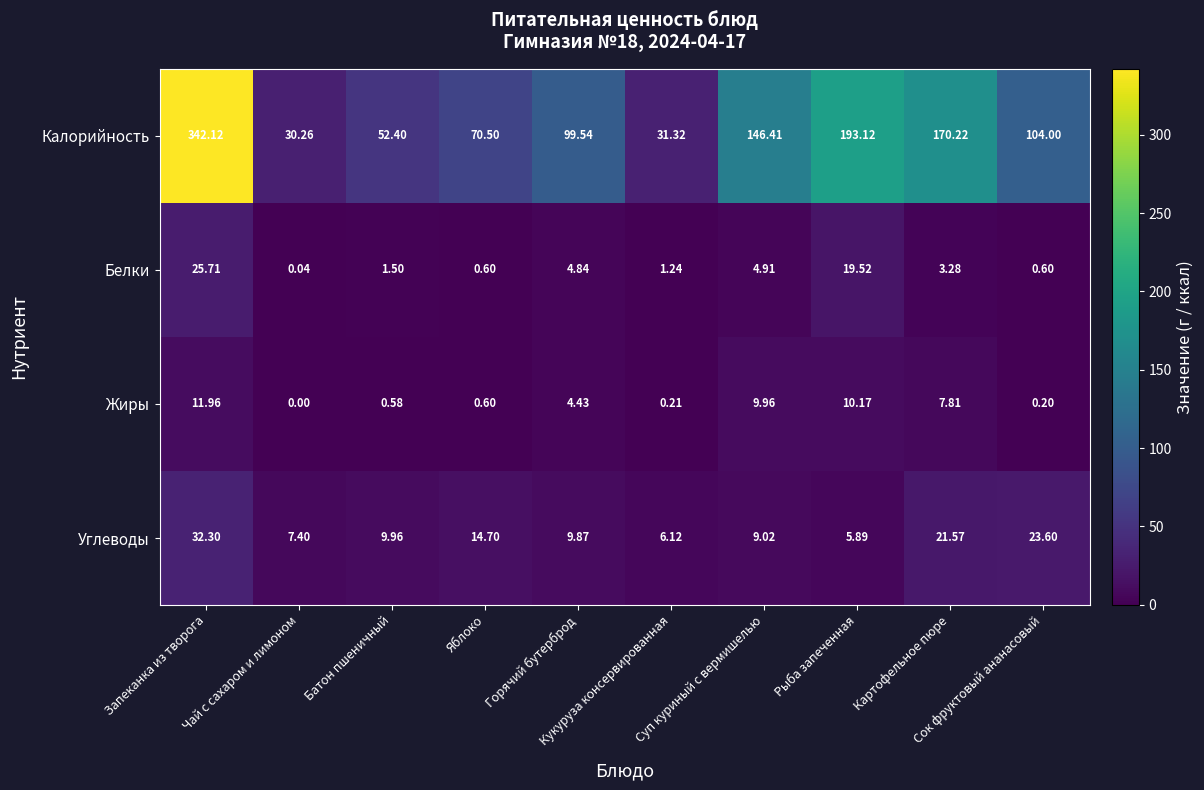

Between Запеканка из творога and Кукуруза консервированная, which series saw the biggest shift?

Калорийность